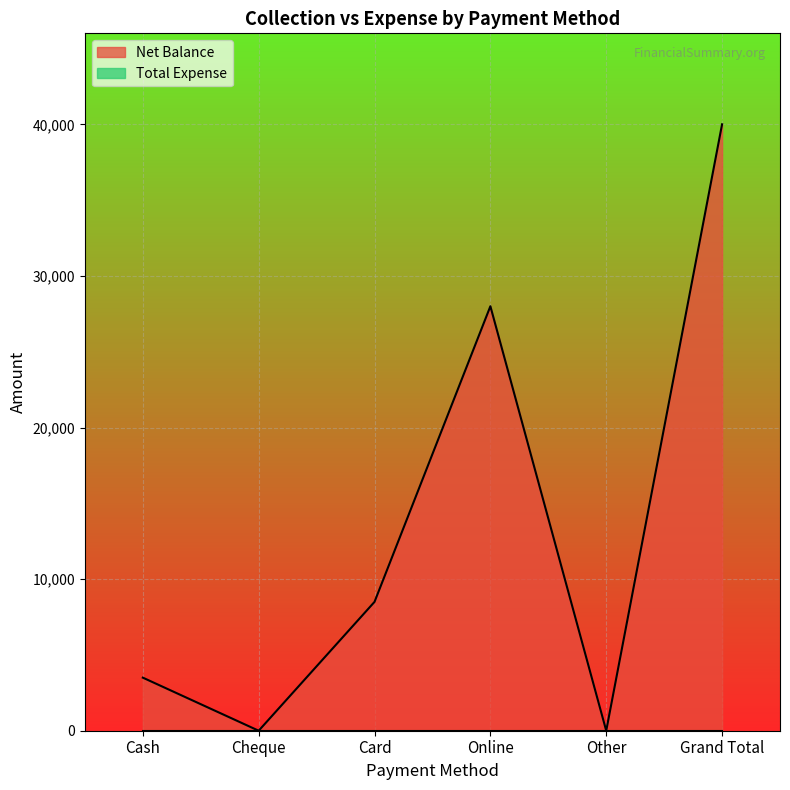

How many lines are shown in the chart?

2